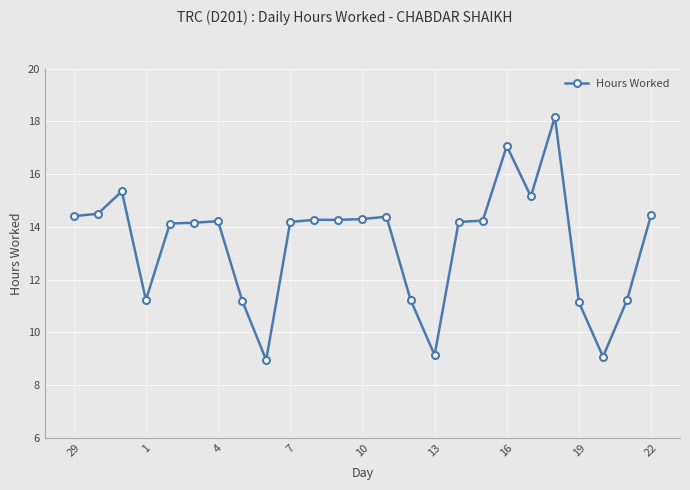

How many data points does each series have?

25